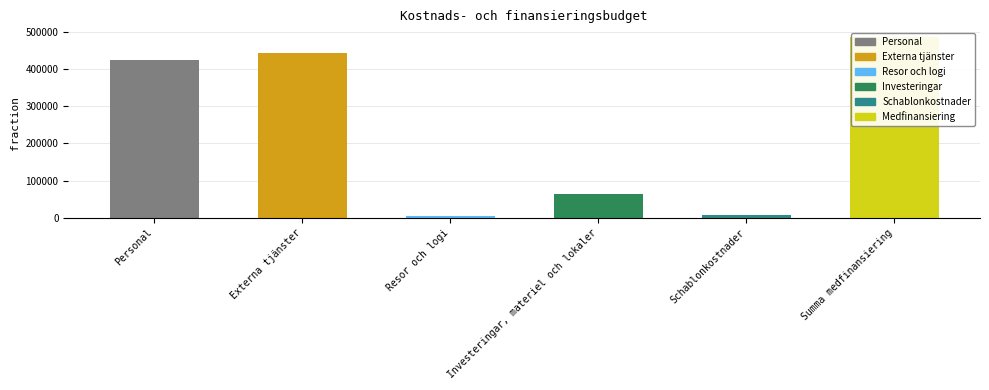

What is the label of the 1st bar from the left?

Personal